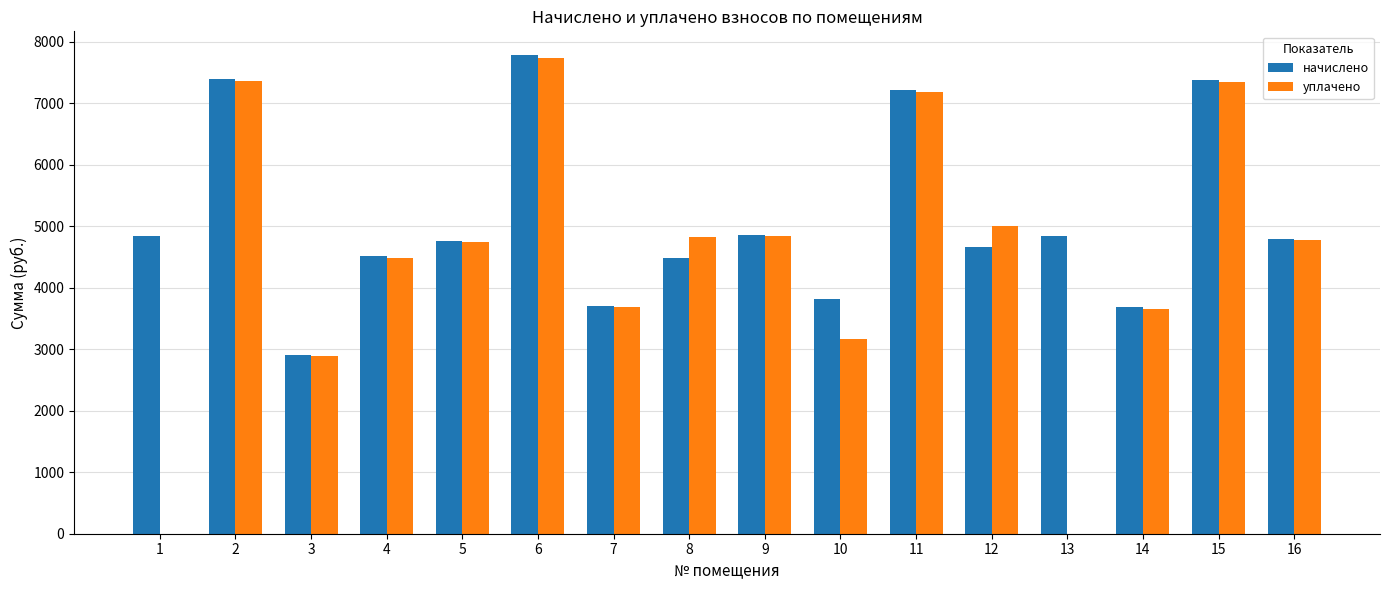

What is the total value across all series at 5?

9497.3